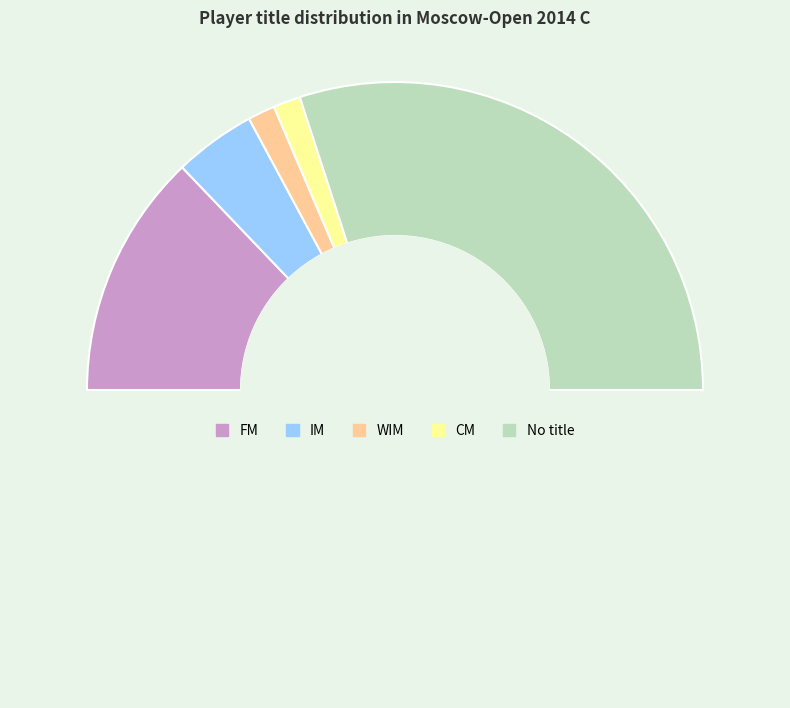

How many segments does this pie chart have?

6